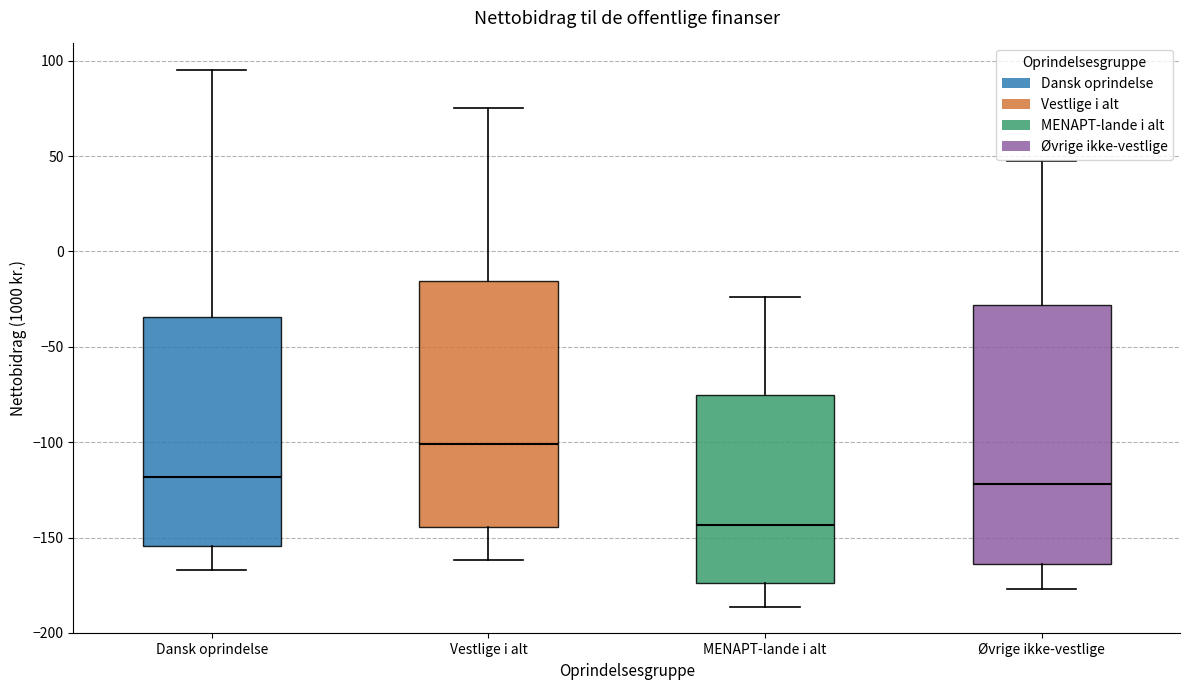

Which box is the tallest, from its lower edge to its upper edge?

Øvrige ikke-vestlige